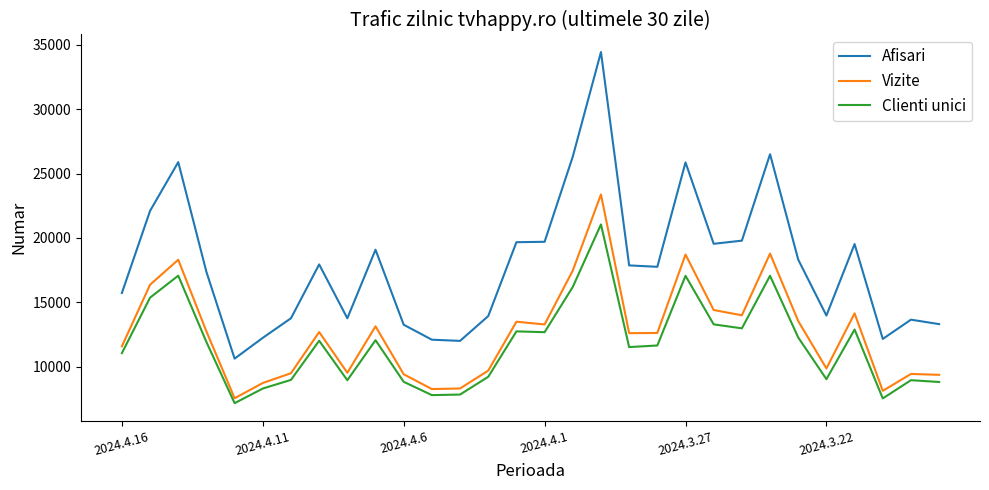

What is the difference between the maximum and minimum values in the Afisari series?

23816